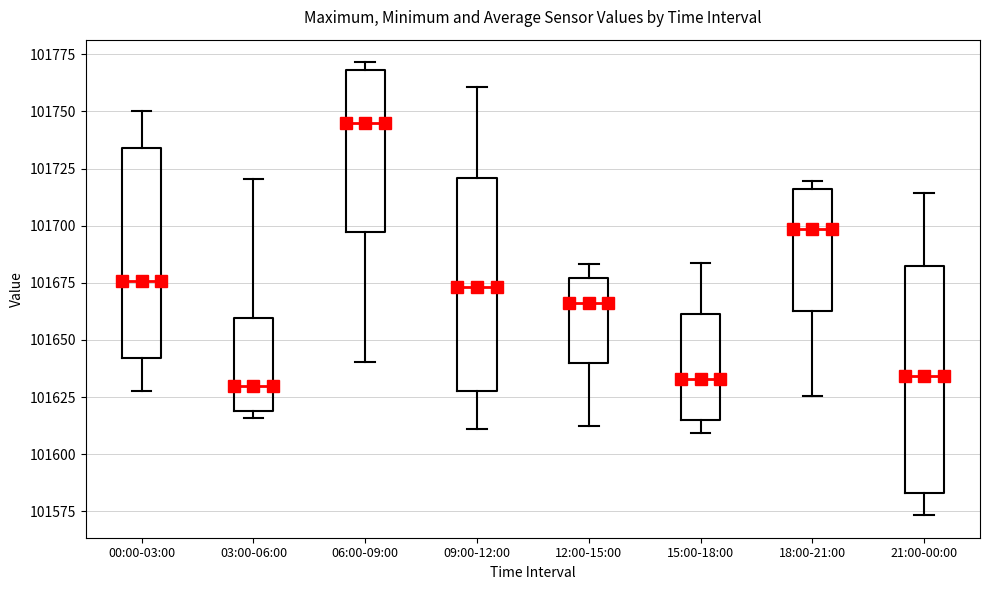

Reading left to right, transcribe this box plot: for each box, give where its median line is, the range the box spans, and where its two whiskers end, as read against the y-axis. The values are not printed on the chart, so give them approximately, as read against the axis.

00:00-03:00: median 101675, box 101640 to 101735, whiskers 101630 to 101750
03:00-06:00: median 101630, box 101620 to 101660, whiskers 101615 to 101720
06:00-09:00: median 101745, box 101695 to 101770, whiskers 101640 to 101770 (just above the box's upper edge)
09:00-12:00: median 101675, box 101630 to 101720, whiskers 101610 to 101760
12:00-15:00: median 101665, box 101640 to 101675, whiskers 101615 to 101685
15:00-18:00: median 101635, box 101615 to 101660, whiskers 101610 to 101685
18:00-21:00: median 101700, box 101665 to 101715, whiskers 101625 to 101720
21:00-00:00: median 101635, box 101585 to 101685, whiskers 101575 to 101715